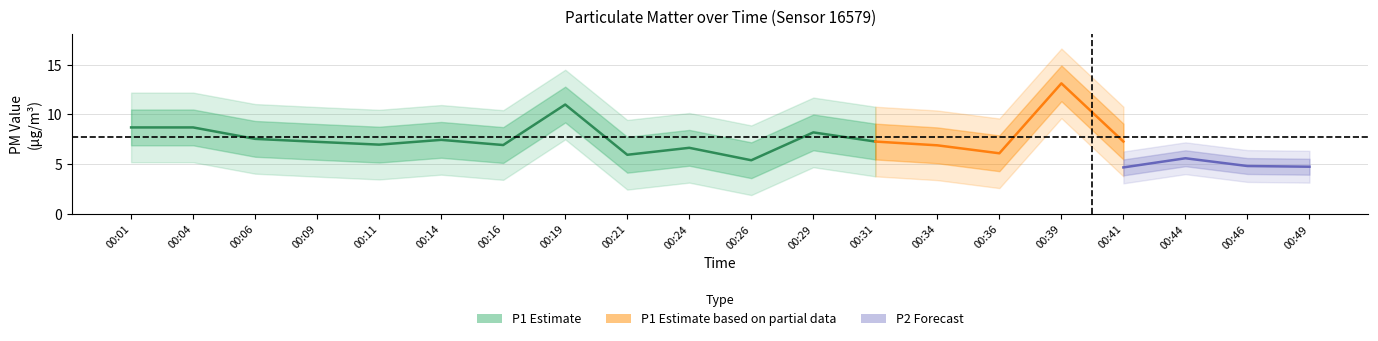

True or false: P1 and P2 intersect in this chart.

False